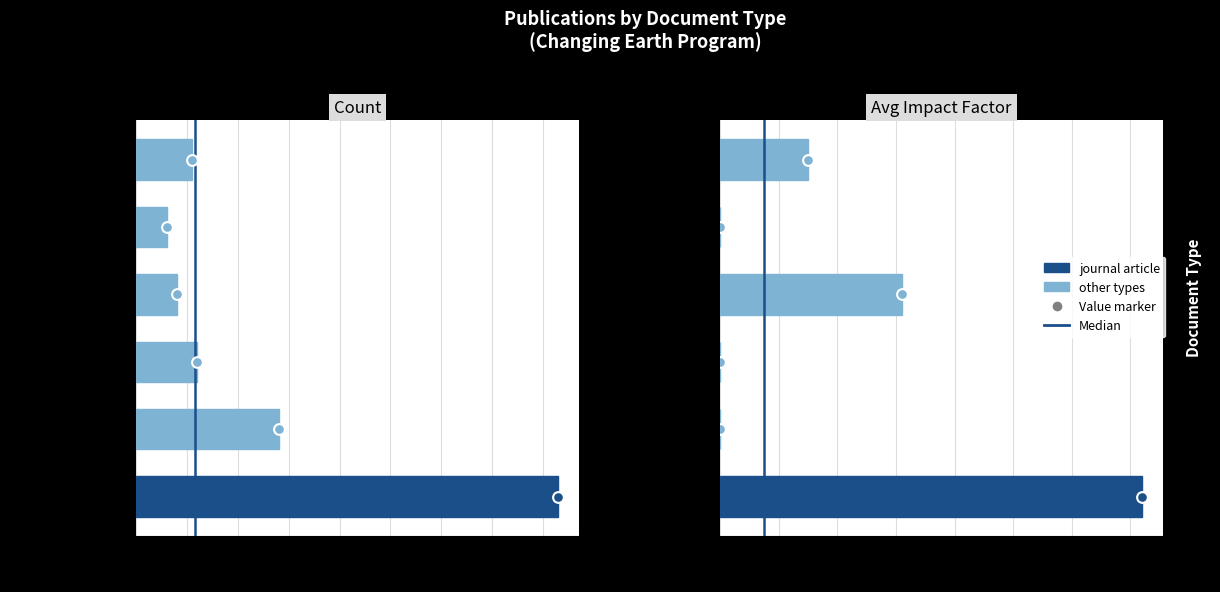

Which series has the largest total across all categories?

journal article